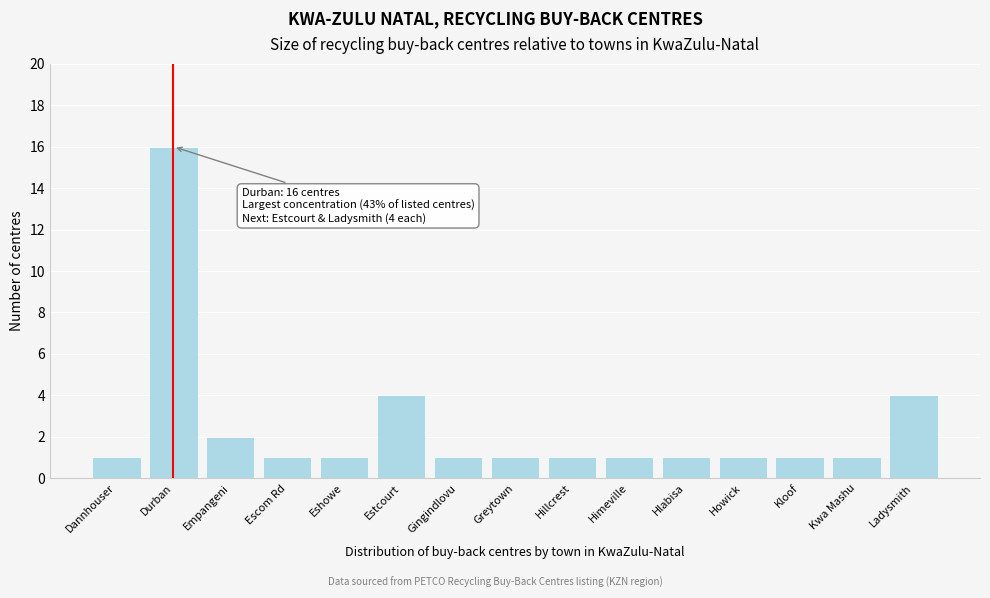

Reading left to right, list all the values displayed in this chart.

Dannhouser=1	Durban=16	Empangeni=2	Escom Rd=1	Eshowe=1	Estcourt=4	Gingindlovu=1	Greytown=1	Hillcrest=1	Himeville=1	Hlabisa=1	Howick=1	Kloof=1	Kwa Mashu=1	Ladysmith=4